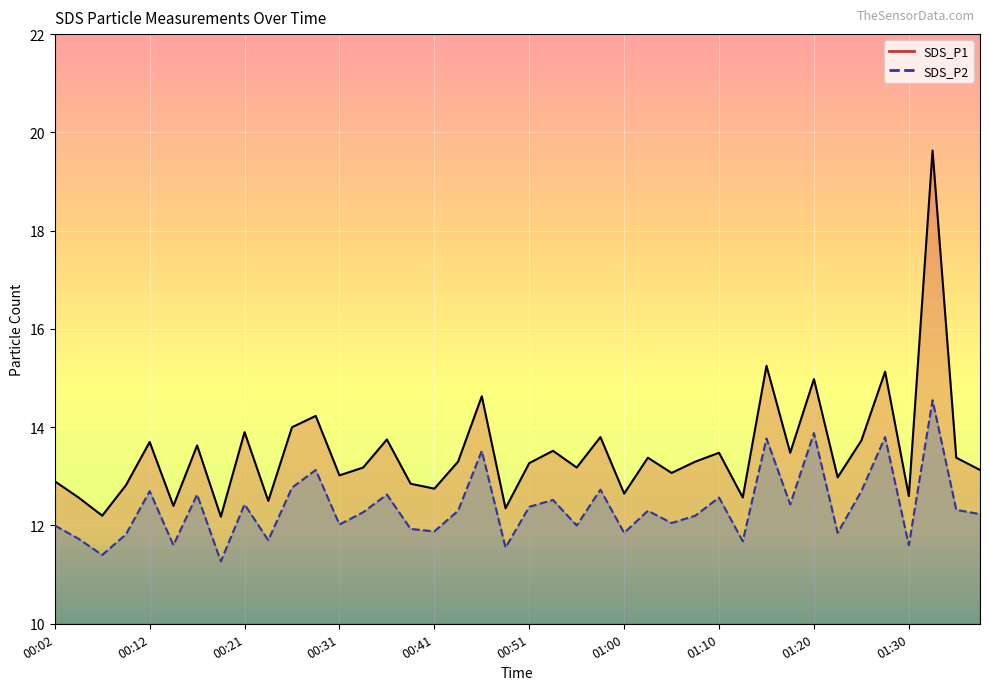

Rank the series by their average value, from lowest to highest.

SDS_P2, SDS_P1